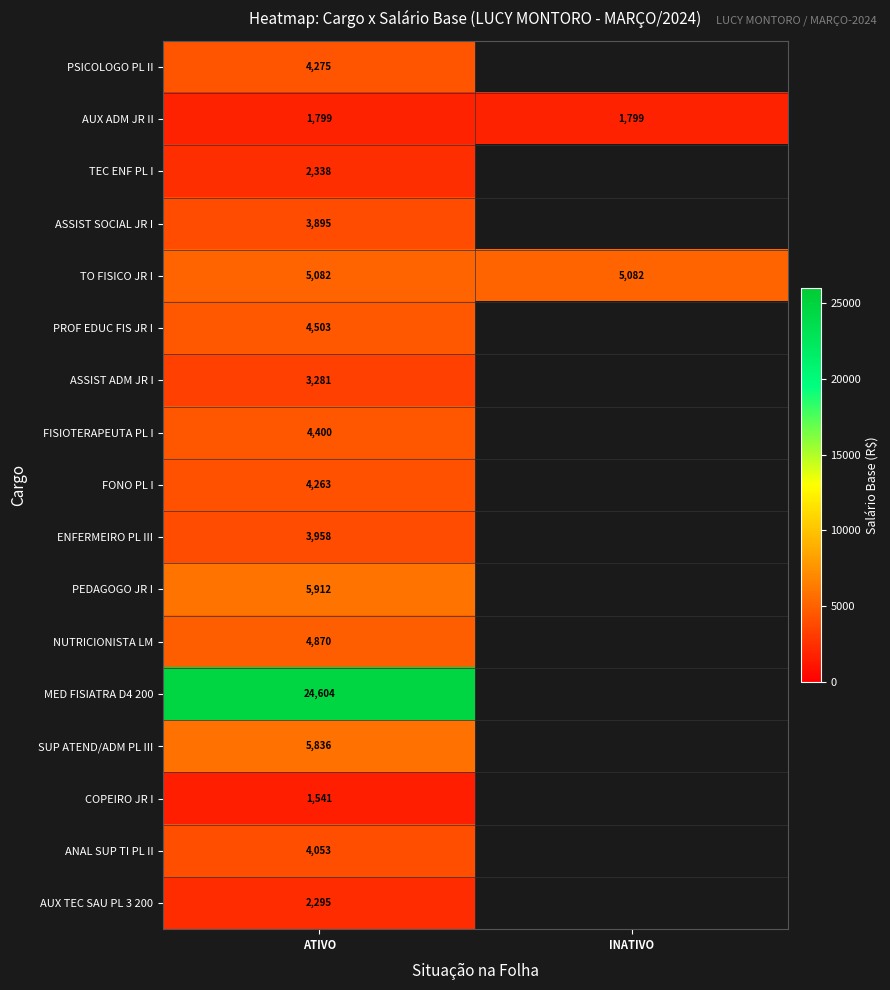

Is the value of PROF EDUC FIS JR I at ATIVO greater than the value of TO FISICO JR I at INATIVO?

No